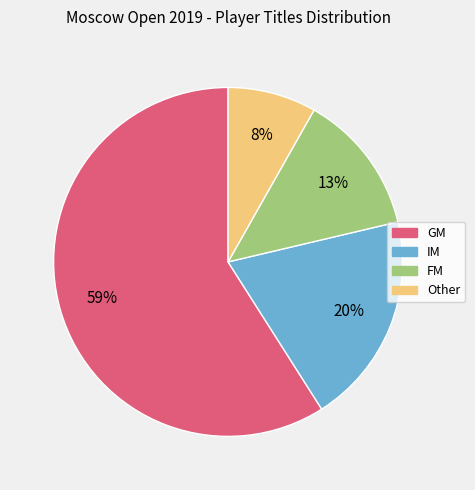

Approximately how many times larger is the value at Other compared to GM?

0.1